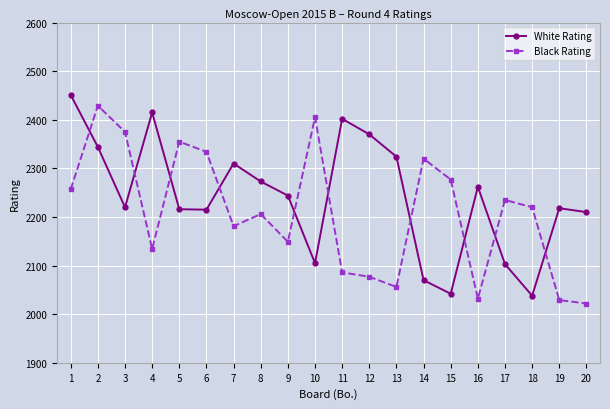

Rank the series at 18 from highest to lowest value.

Black Rating, White Rating